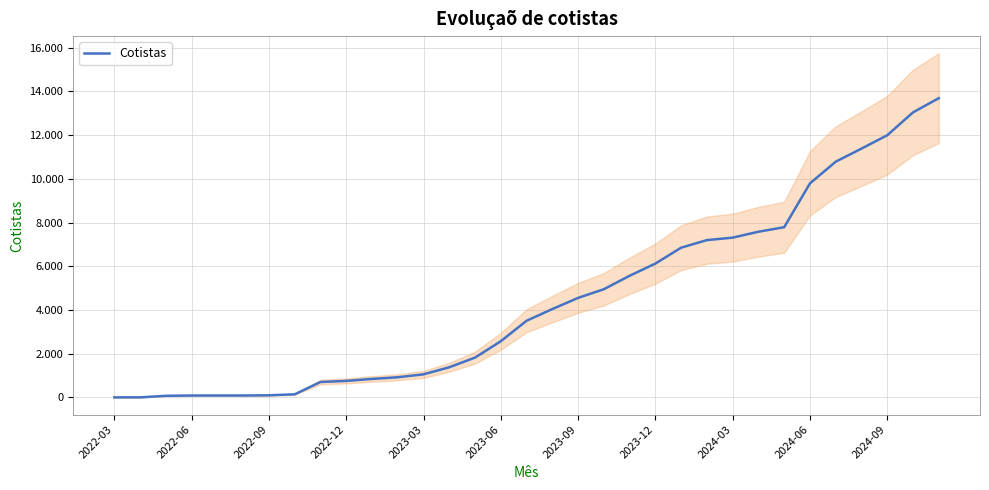

What is the change in value from 23 to 30?

+4797